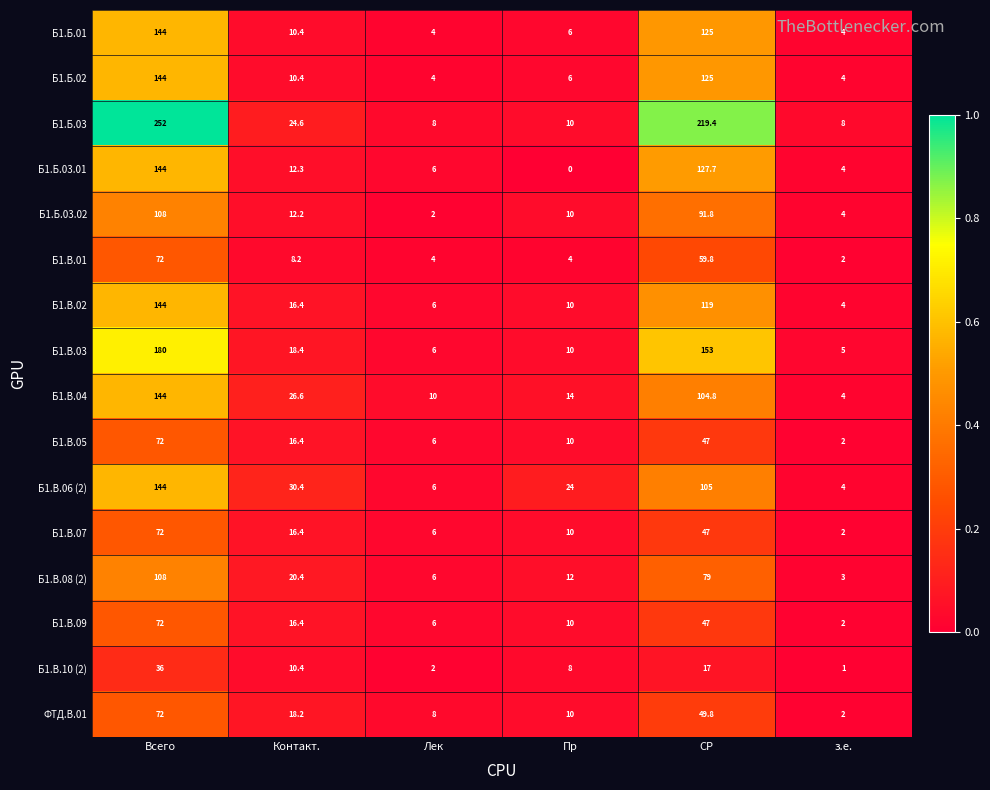

What is the difference between the second highest and minimum values in the Б1.В.05 series?

45.0